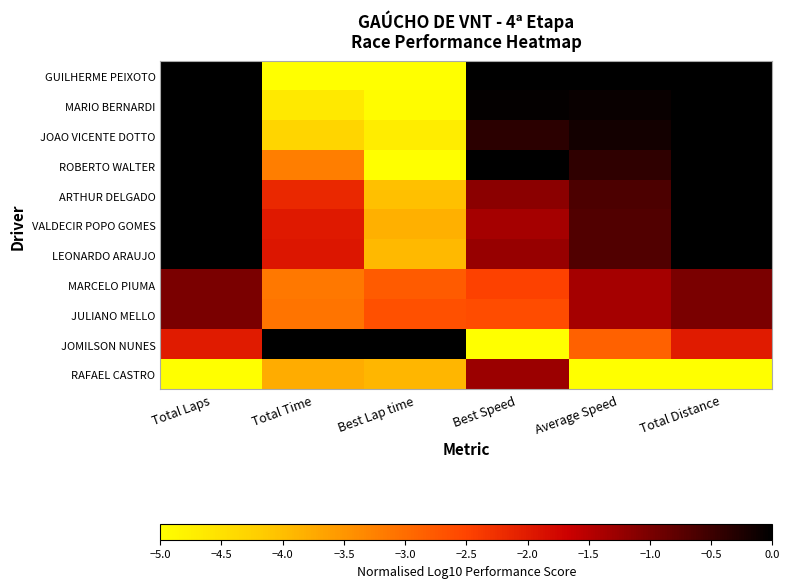

At which category does the chart reach its peak across all series?

Total Laps